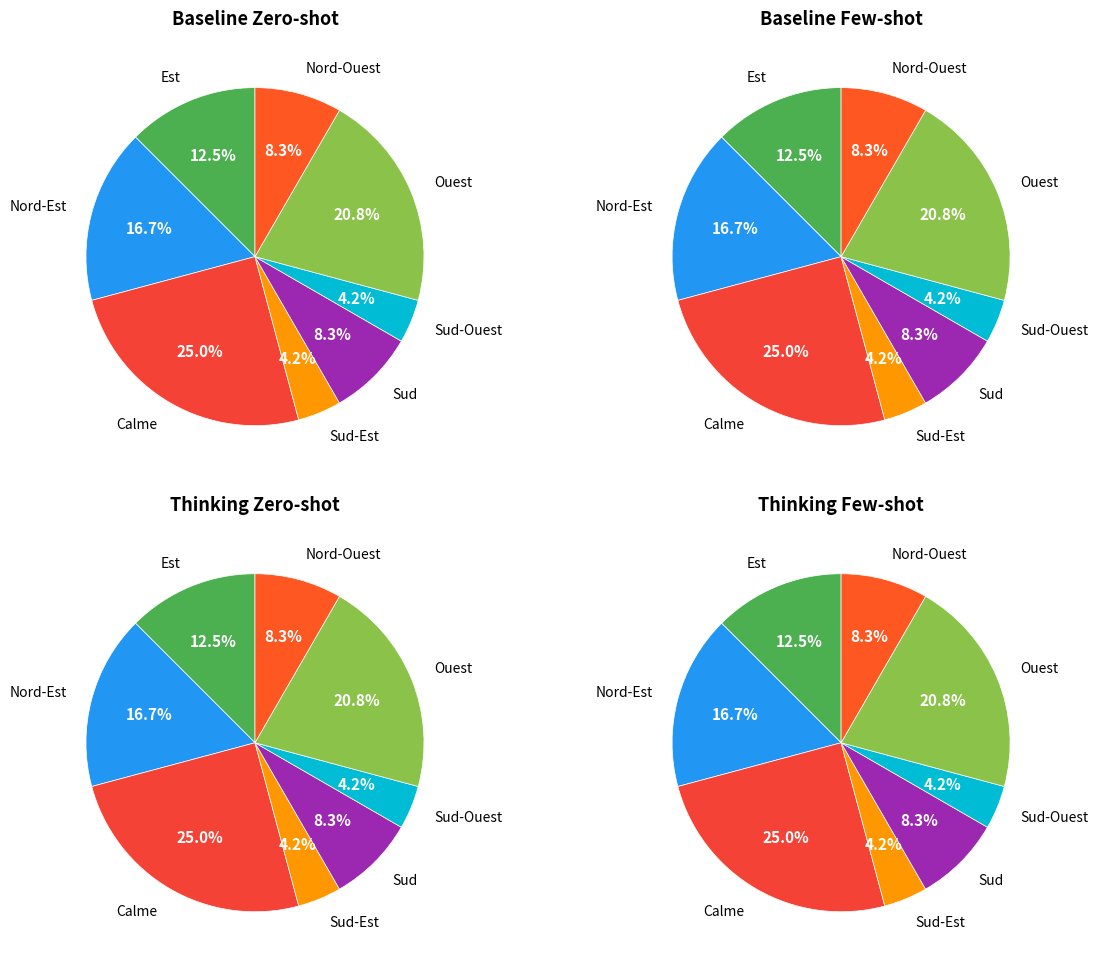

Between Nord and Nord-Est, which is larger?

Nord-Est